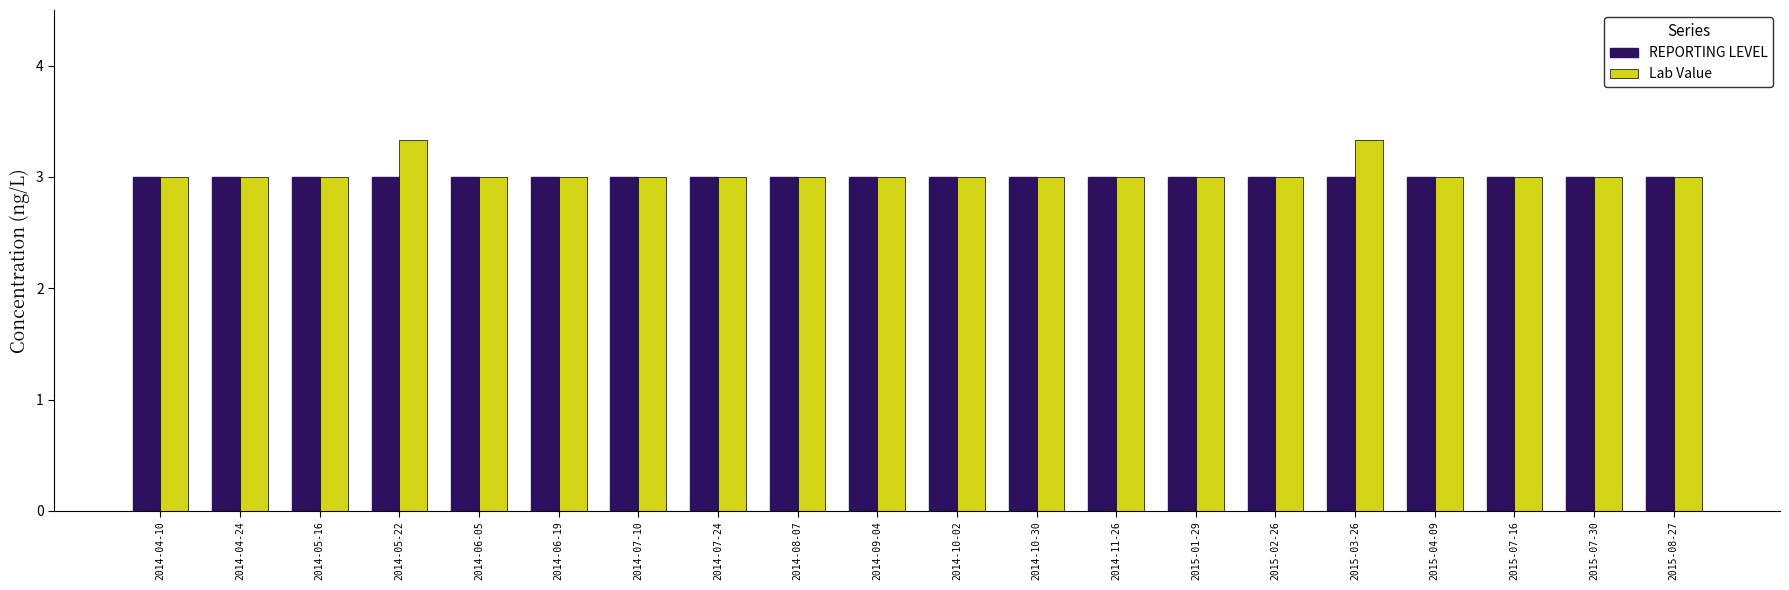

Rank the series at 2015-03-26 from lowest to highest value.

REPORTING LEVEL, Lab Value